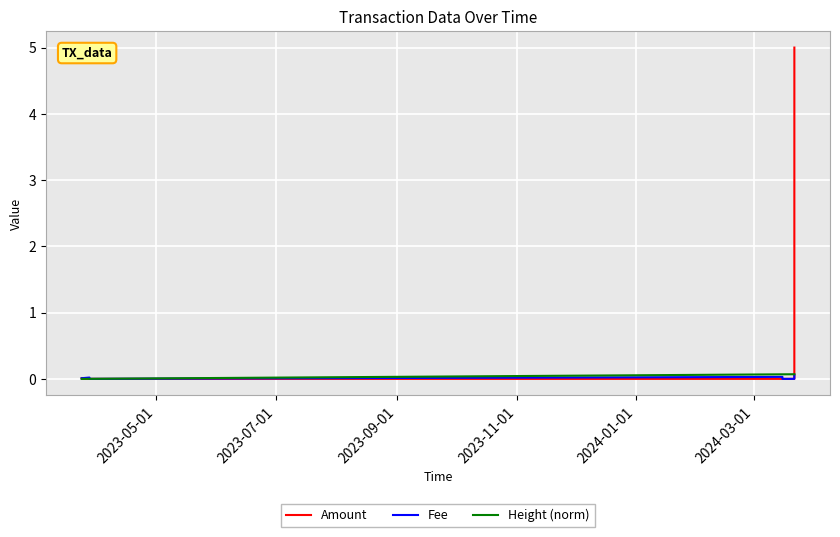

Which series has the largest range (max minus min)?

Amount